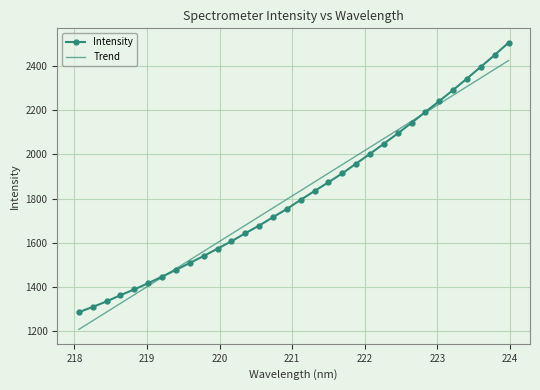

What is the greatest value displayed?

2505.9